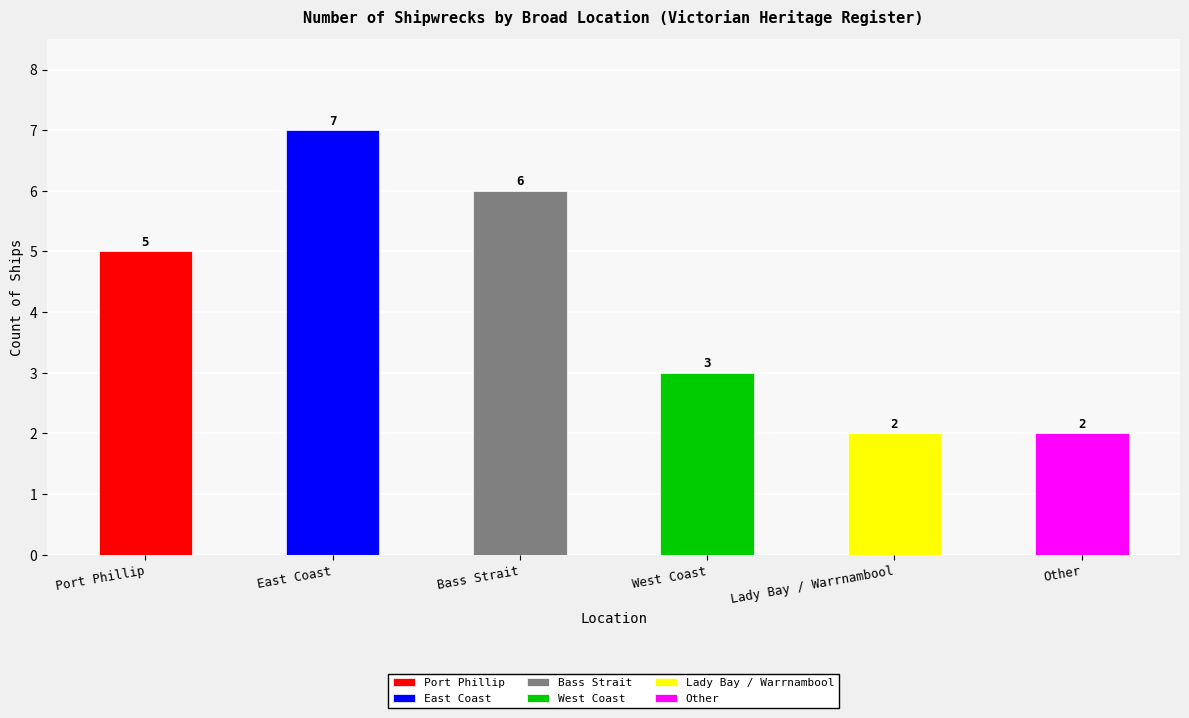

What is the ratio of the value at Bass Strait to the value at West Coast?

2.0